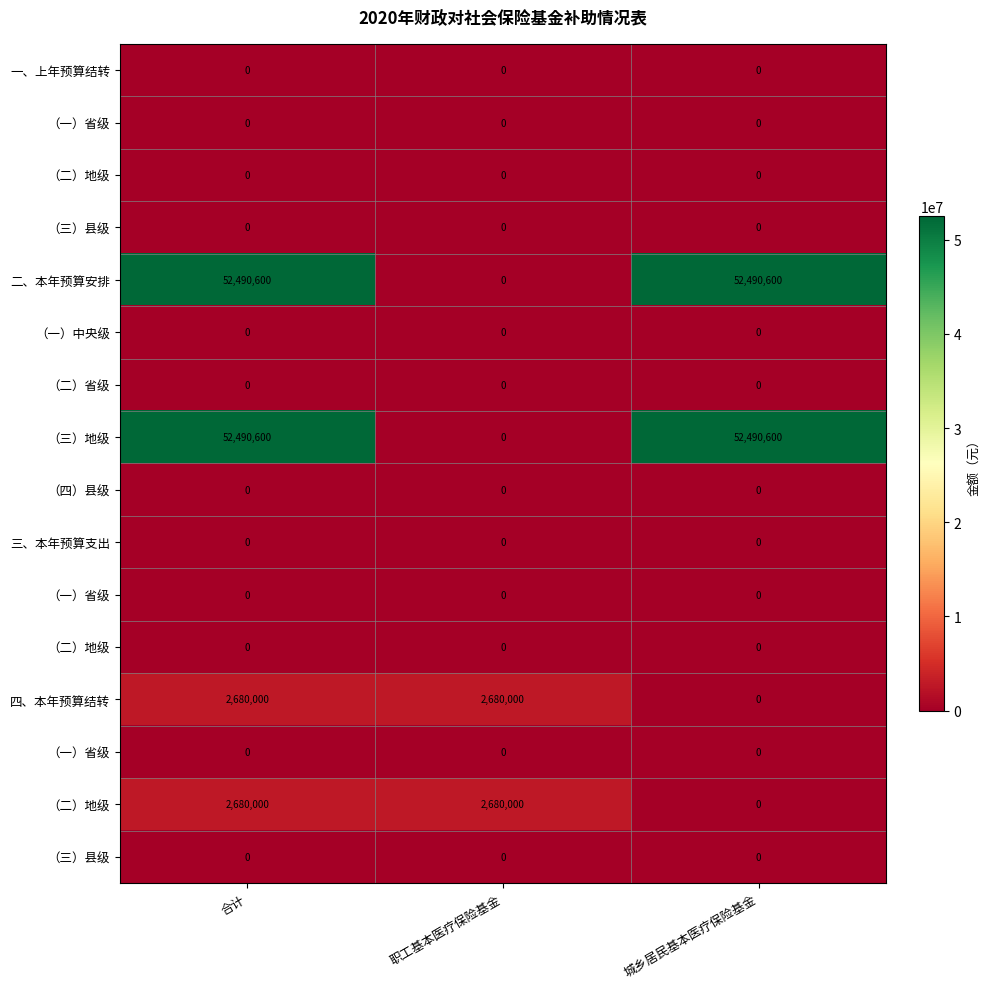

At which category is the sum across all series the highest?

合计